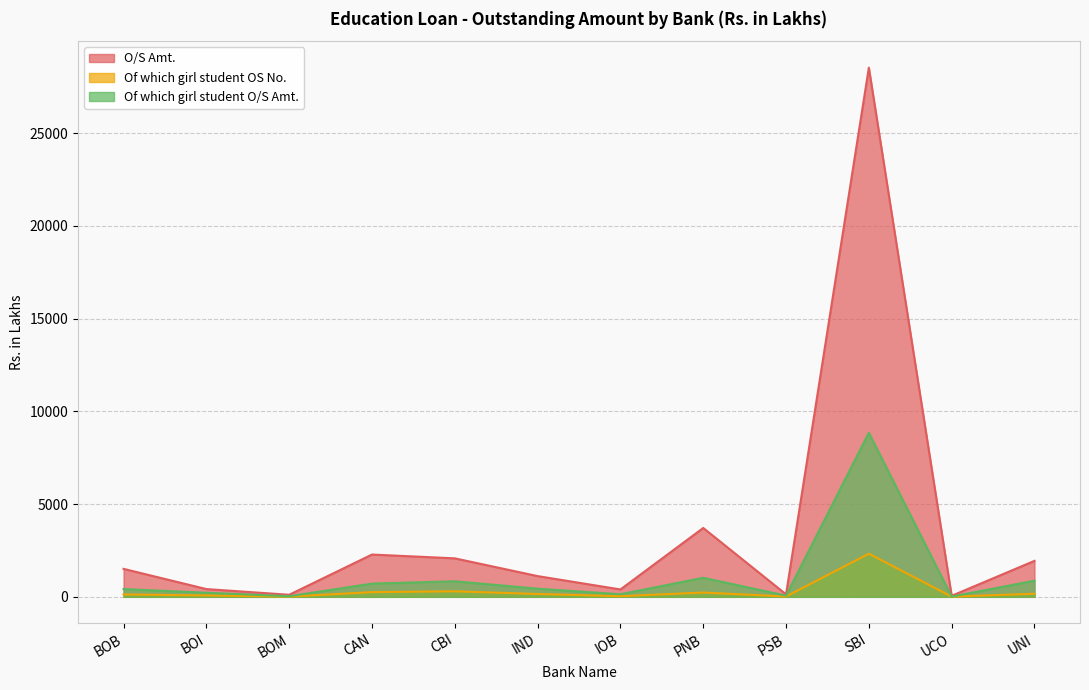

The value of Of which girl student OS No. at IOB is 23.9. True or false?

False